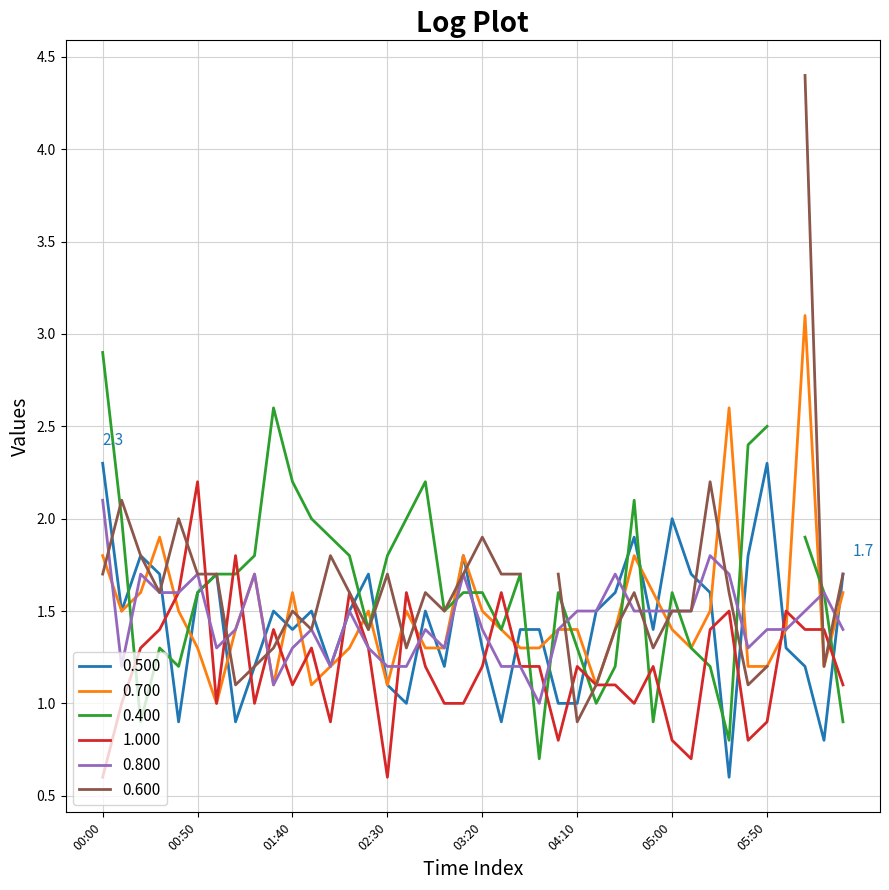

What is the label of the 7th point from the right?

05:30